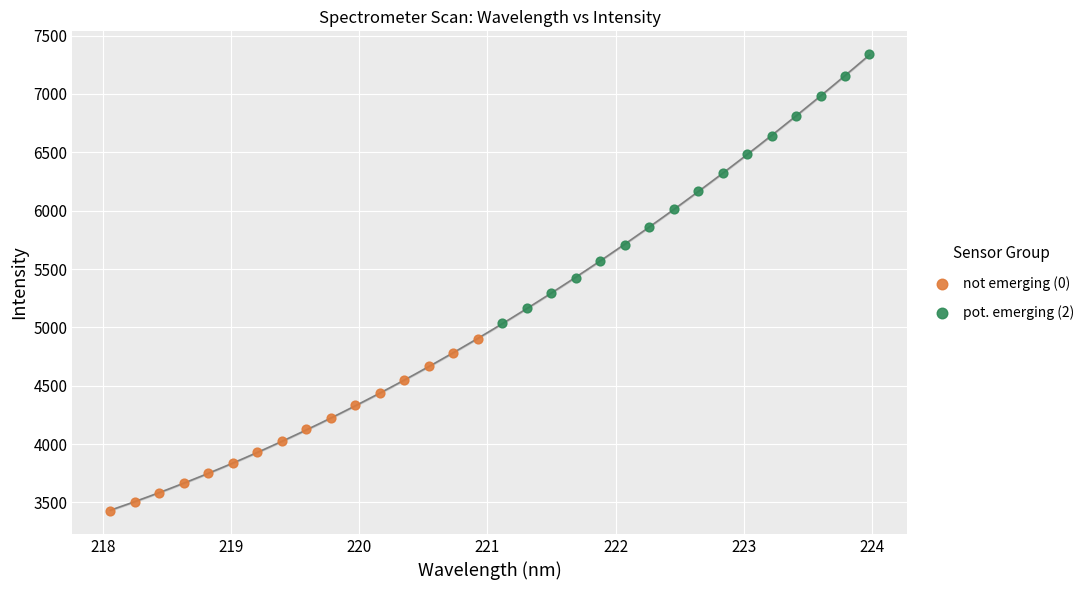

Which series reaches the maximum Y coordinate?

pot. emerging (2)